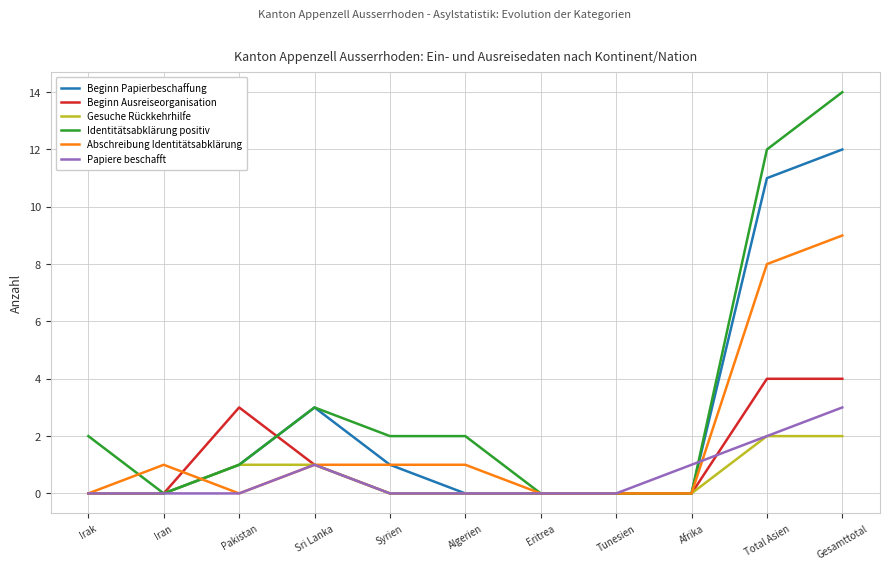

What is the difference between the highest and lowest values at Gesamttotal?

12